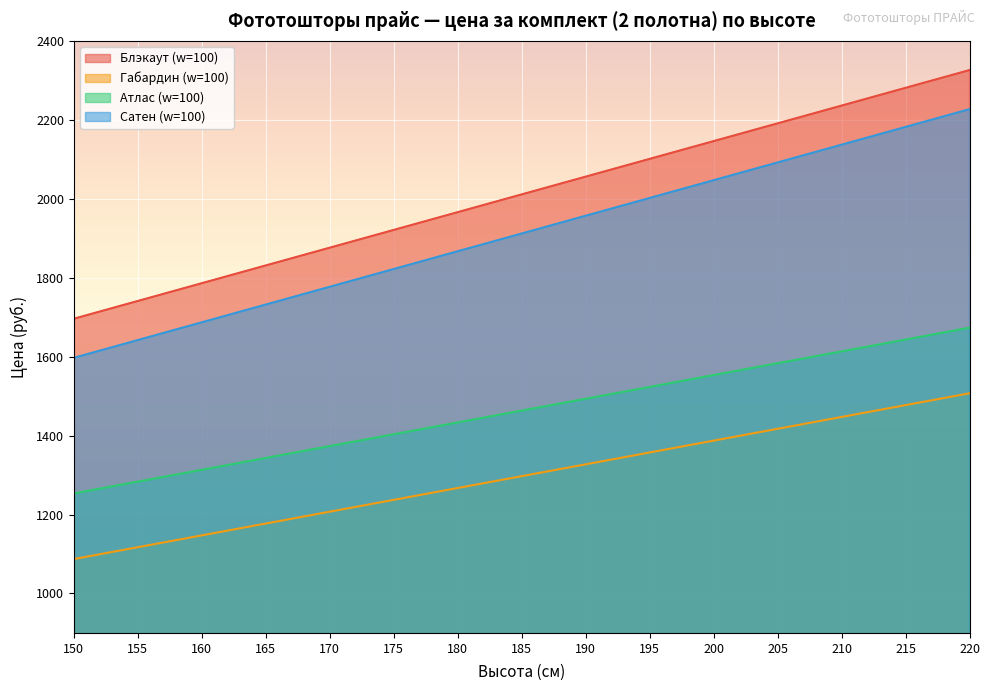

What is the approximate value of Габардин (w=100) at 180?

1267.2